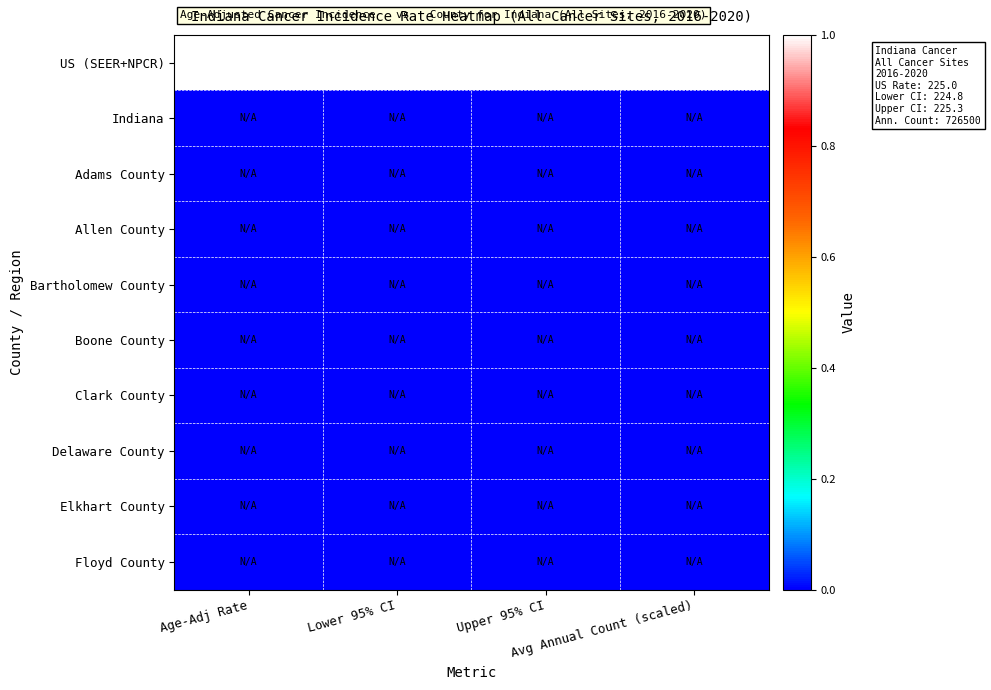

What is the total value across all series at Avg Annual Count (scaled)?

1